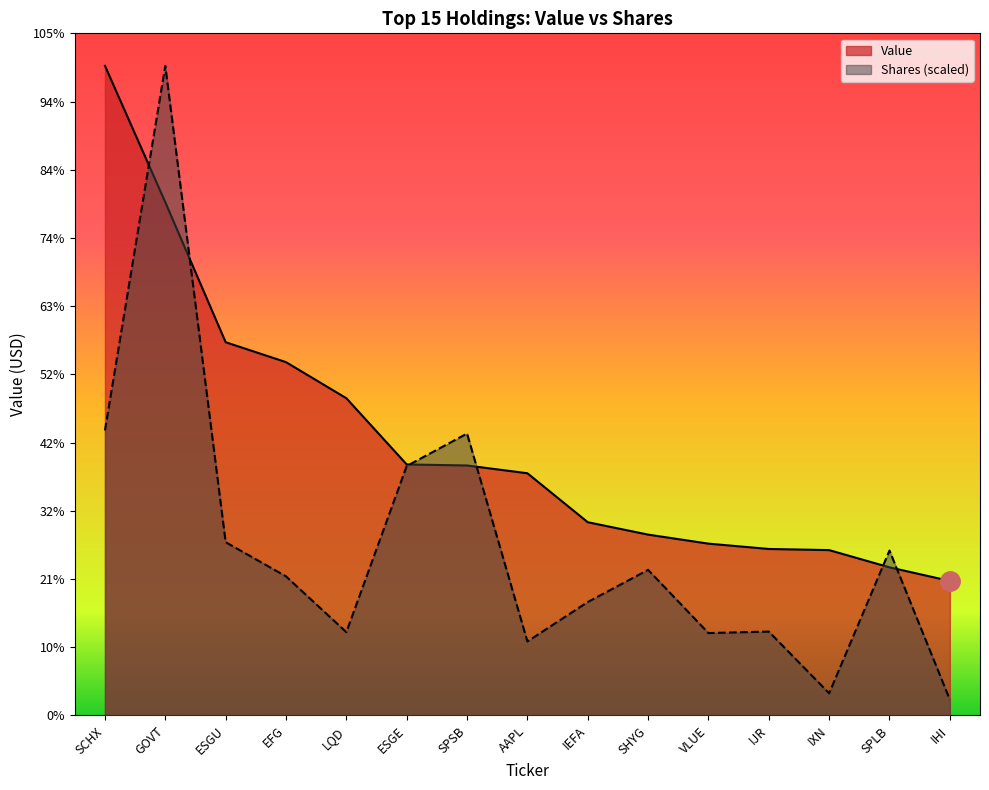

Reading left to right, extract all data points from this chart.

Value: SCHX=66266000.0	GOVT=52347000.0	ESGU=38072000.0	EFG=36040000.0	LQD=32359000.0	ESGE=25605000.0	SPSB=25498000.0	AAPL=24706000.0	IEFA=19712000.0	SHYG=18447000.0	VLUE=17526000.0	IJR=16983000.0	IXN=16866000.0	SPLB=15109000.0	IHI=13722000.0
Shares or principal amount: SCHX=29078400.7	GOVT=66266000.0	ESGU=17675415.0	EFG=14187170.3	LQD=8499069.4	ESGE=25440562.2	SPSB=28758373.4	AAPL=7548080.5	IEFA=11570305.6	SHYG=14850647.6	VLUE=8404600.3	IJR=8555821.6	IXN=2263224.7	SPLB=16820876.6	IHI=1620374.9